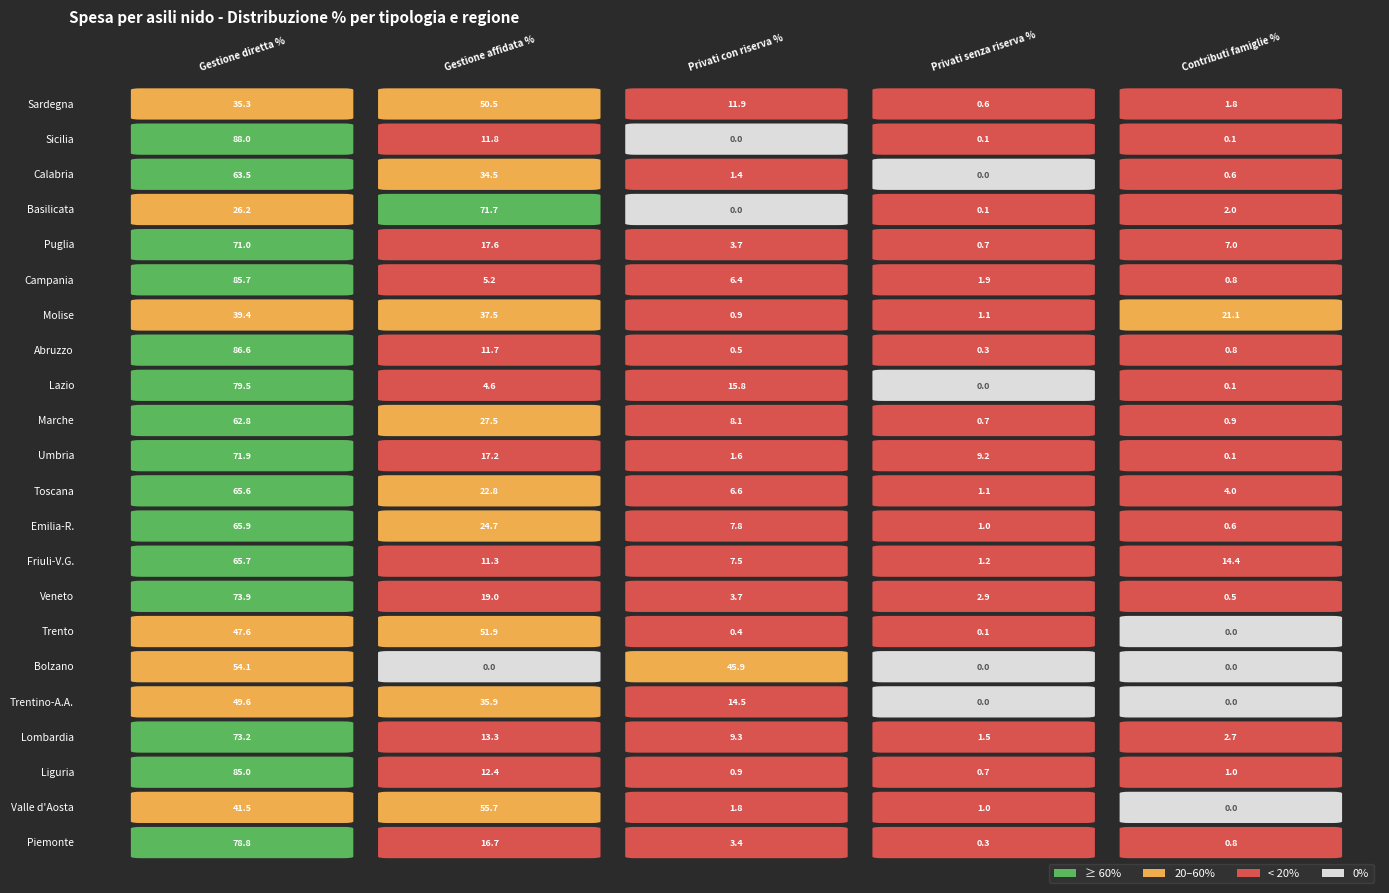

Which series has the largest total across all categories?

Friuli-V.G.